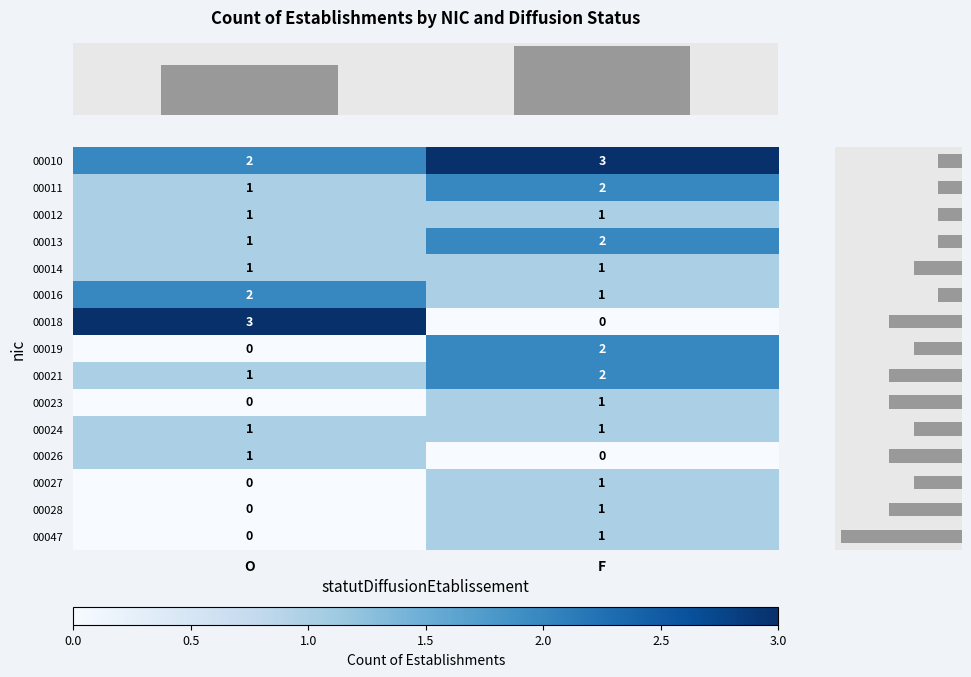

How many distinct data groups are displayed?

15